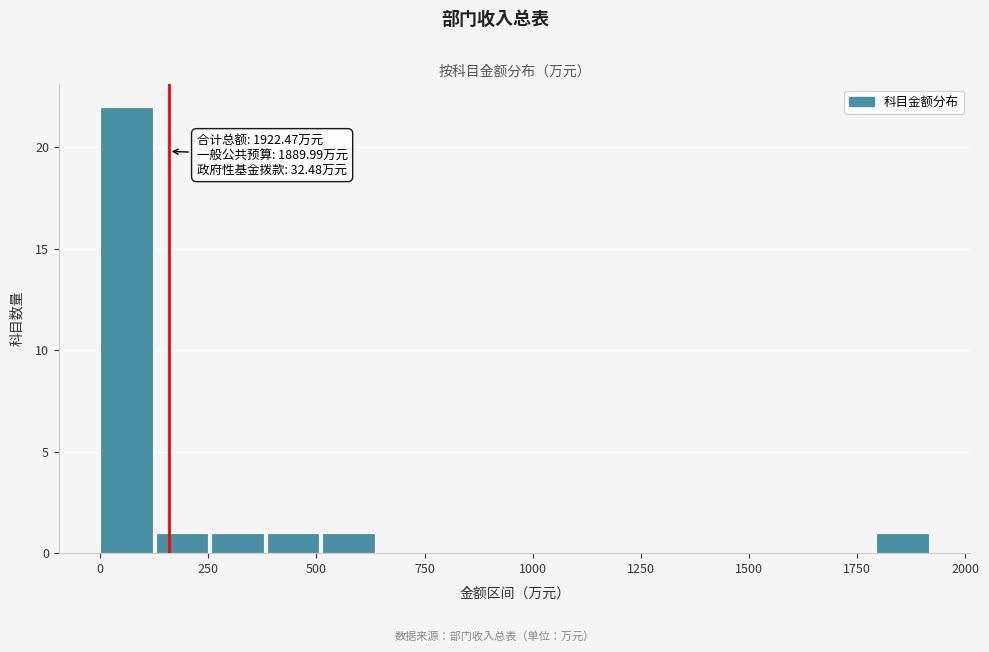

Read against the x-axis, roughly where is the centre of the tallest bar?

50